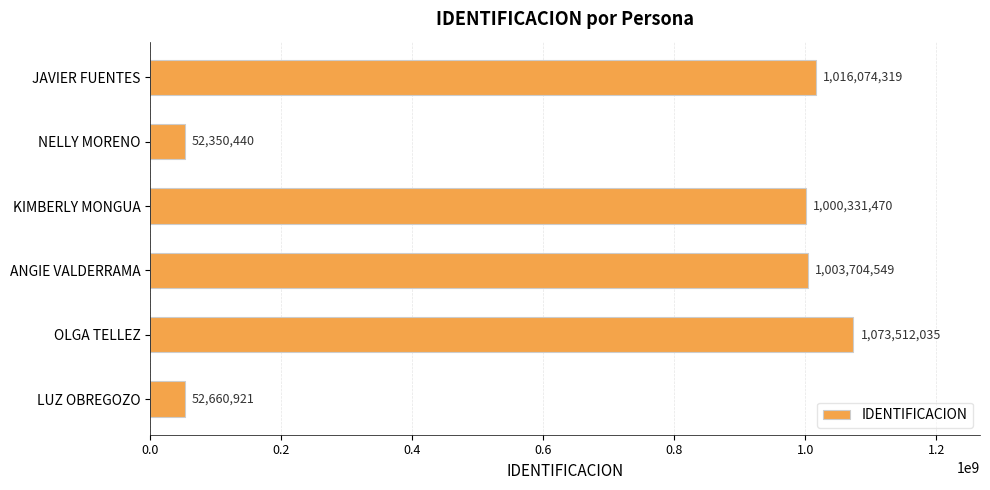

Which category has the highest value across all series?

OLGA TELLEZ